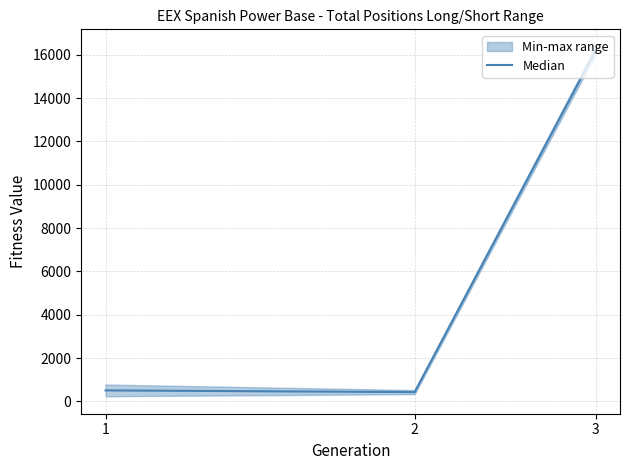

Which label corresponds to the smallest value in the chart?

2